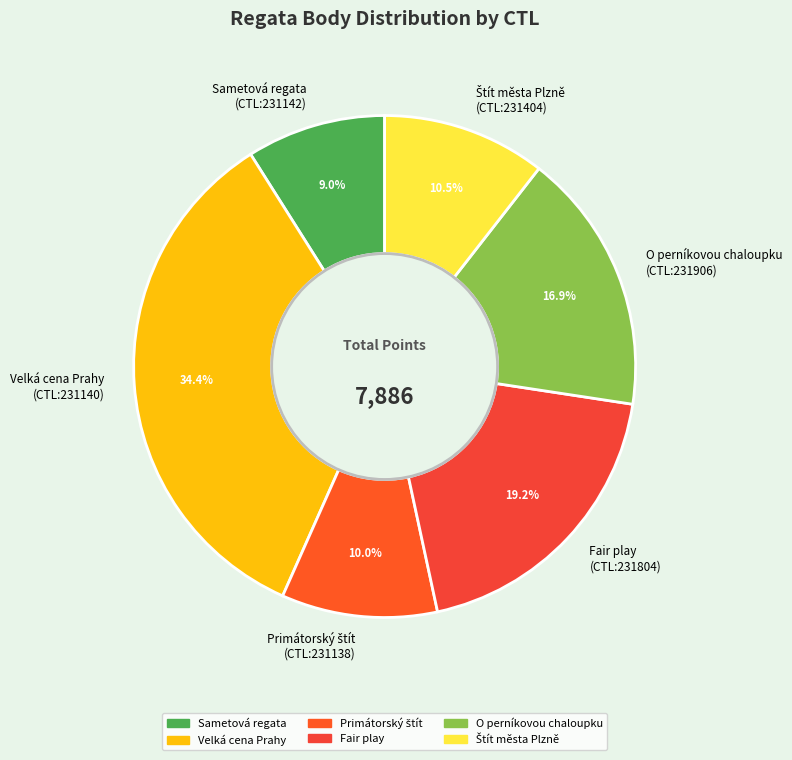

Between O perníkovou chaloupku and Velká cena Prahy, which is larger?

Velká cena Prahy